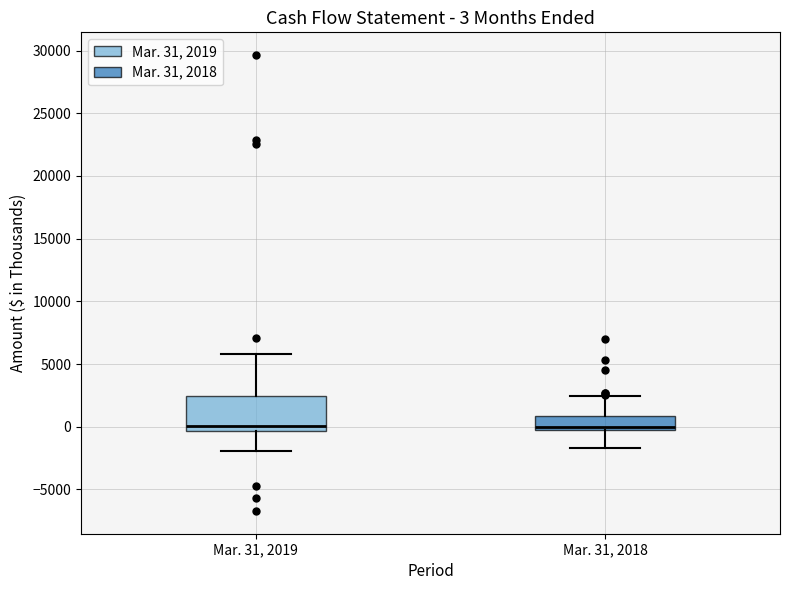

Comparing the boxes themselves (not the whiskers), which one is the tallest?

Mar. 31, 2019